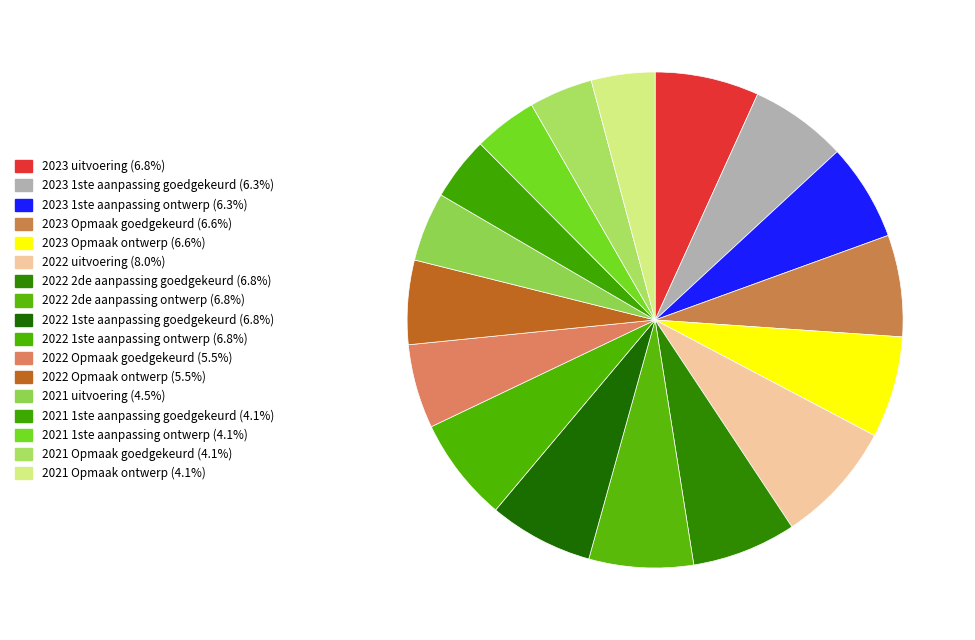

Count the number of slices in the pie.

17